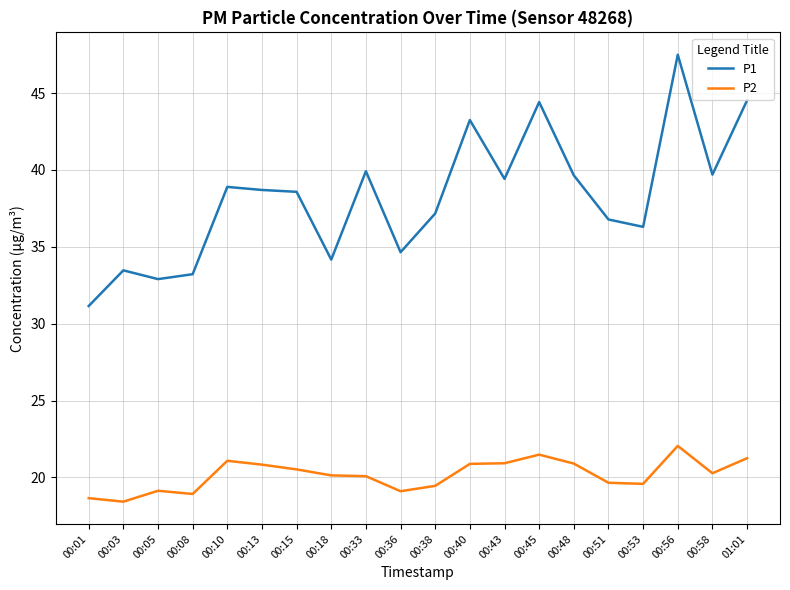

True or false: P2 has a value of 32.6 at 00:10.

False